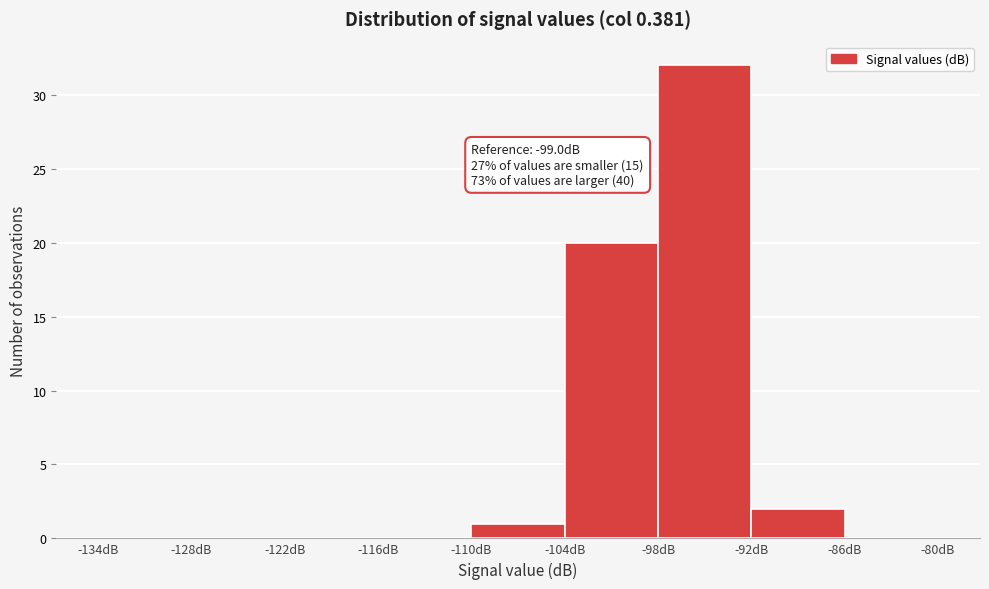

Which range on the x-axis has the tallest bar?

-98 to -92